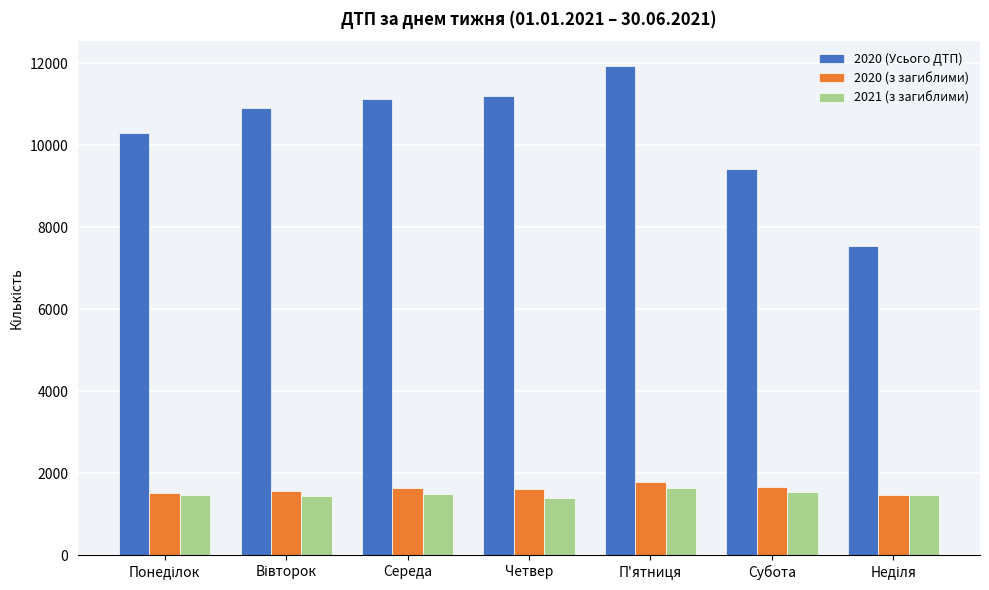

True or false: 2021 (з загиблими) has a value of 1818 at Четвер.

False